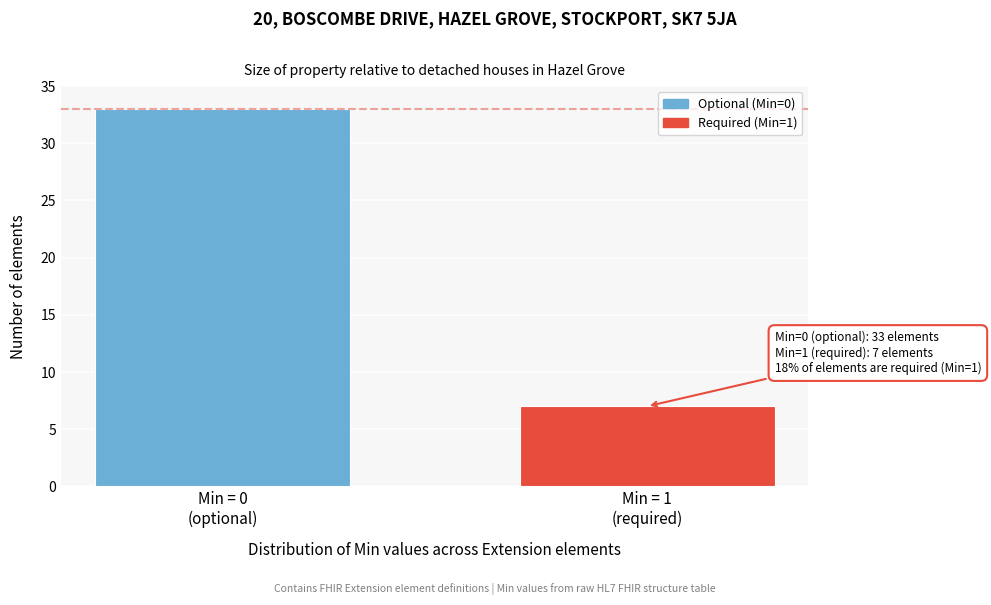

Reading left to right, transcribe all the data shown in this chart.

33	7